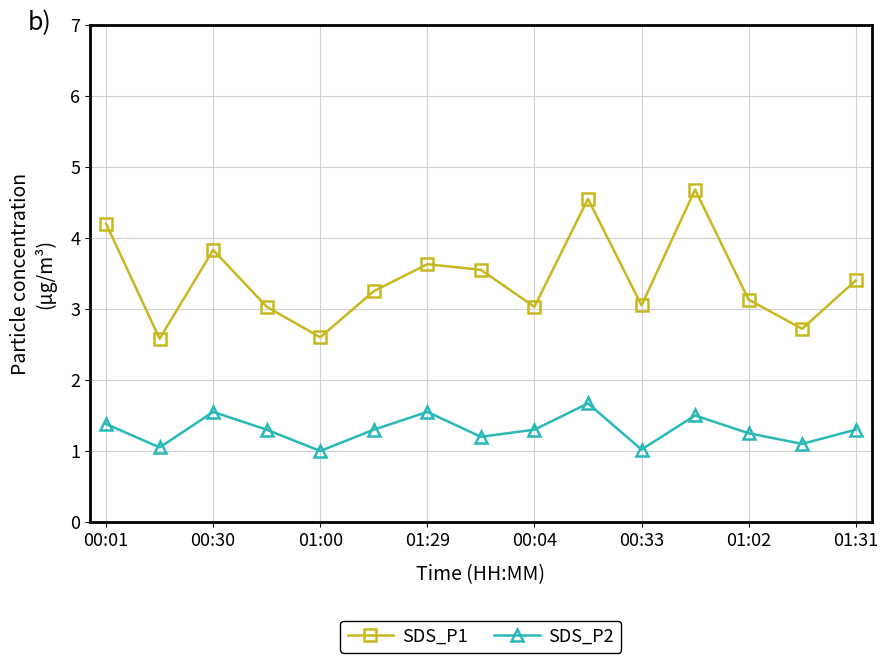

What is the average value of the SDS_P1 series?

3.4